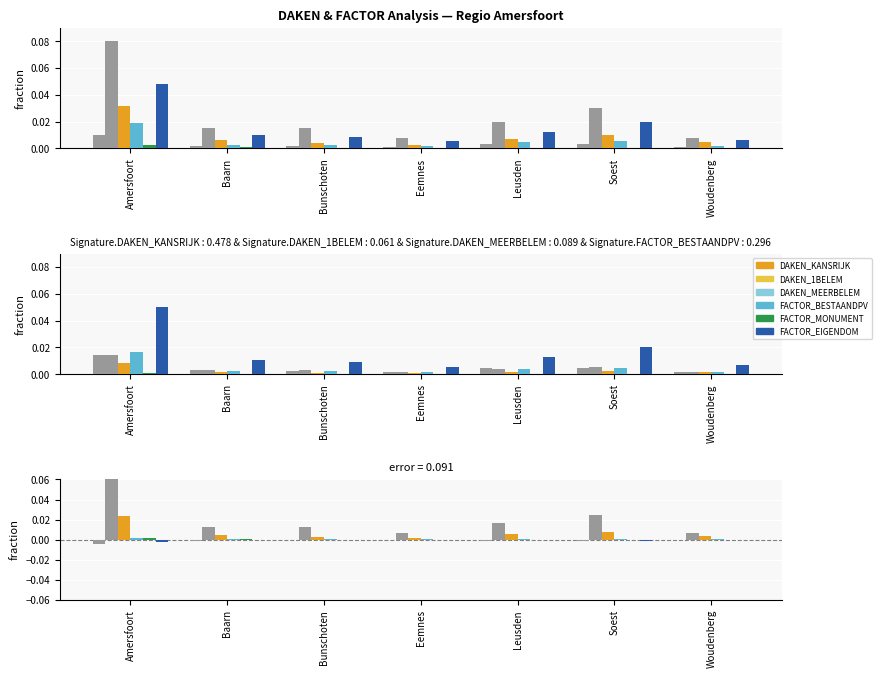

Does the chart contain any negative values?

Yes